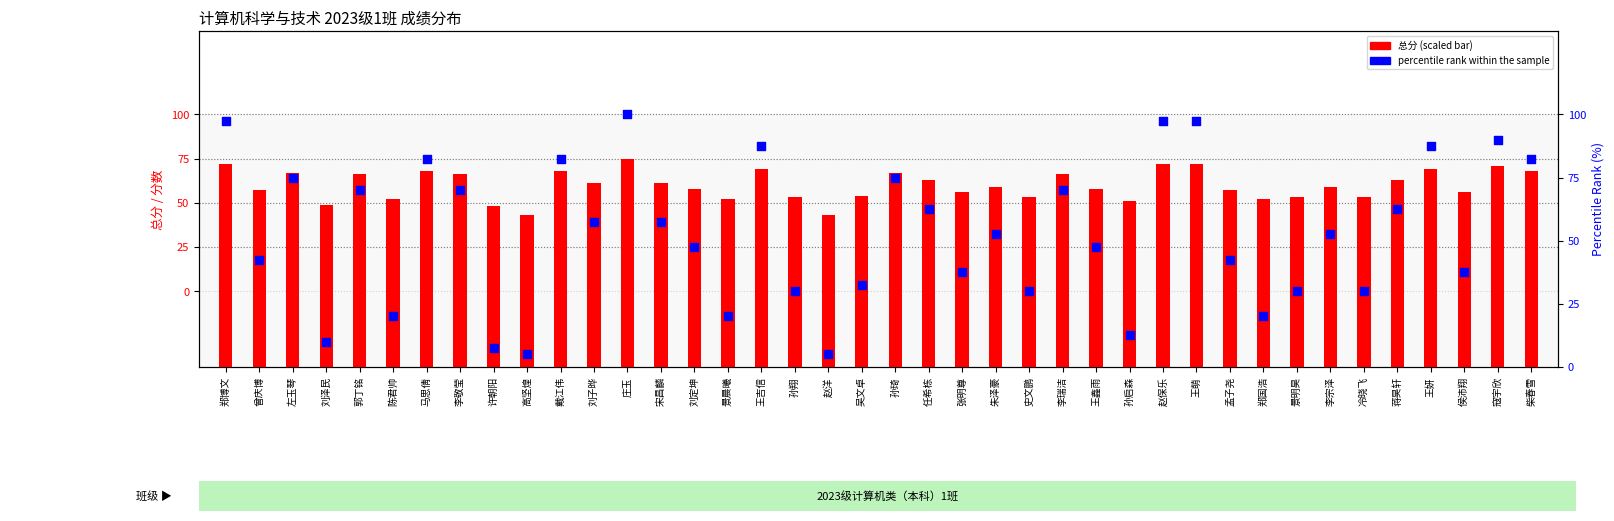

Which series has the widest spread of Y values?

percentile rank within the sample